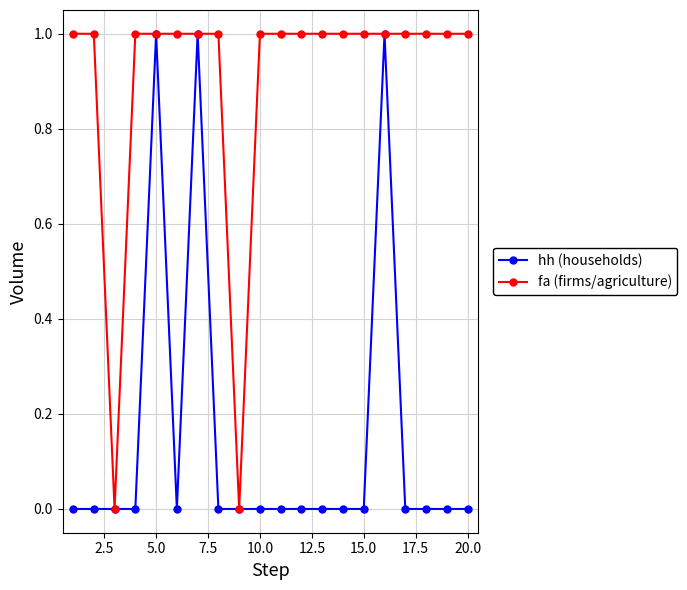

How many data points does each series have?

20